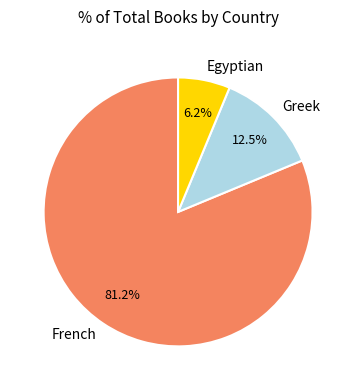

Rank the categories by value from highest to lowest.

French, Greek, Egyptian